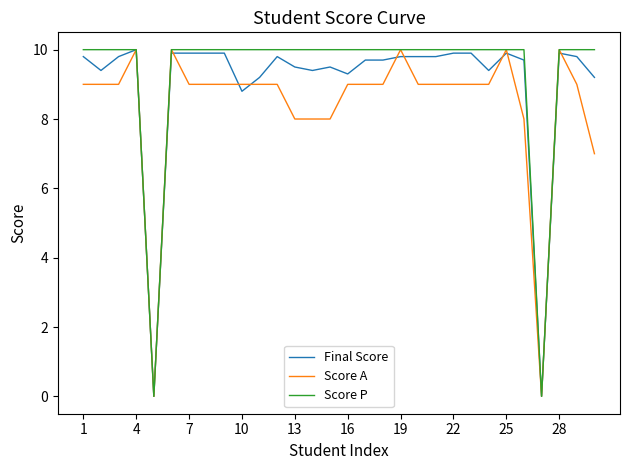

Does the chart display data point markers on the line(s)?

No